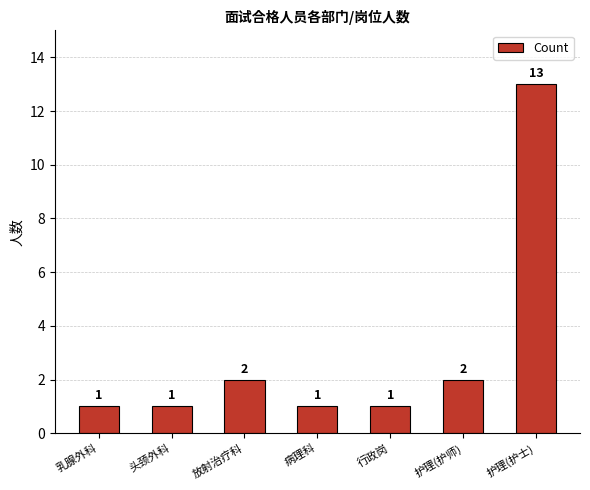

What is the smallest value displayed?

1